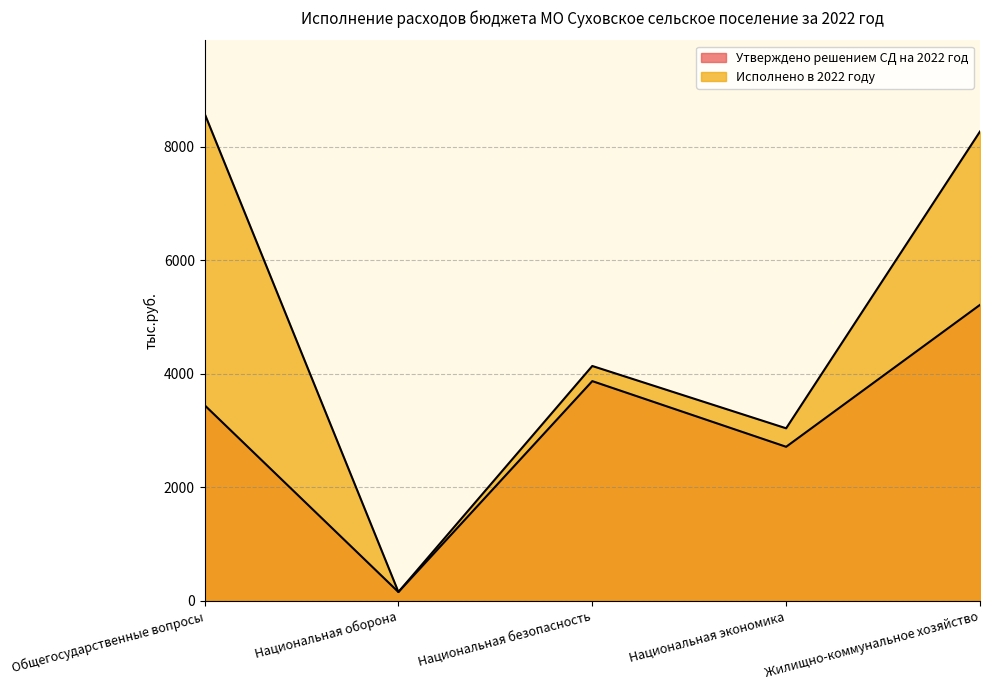

True or false: Утверждено решением СД на 2022 год and Исполнено в 2022 году cross at least once.

False